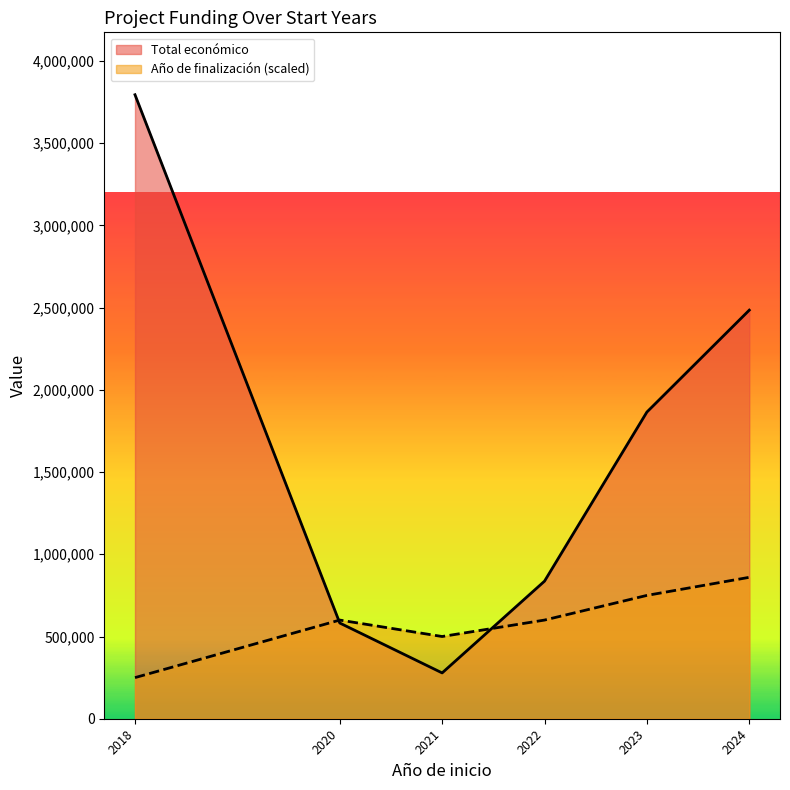

Which category has the lowest value in the Año de finalización series?

2018